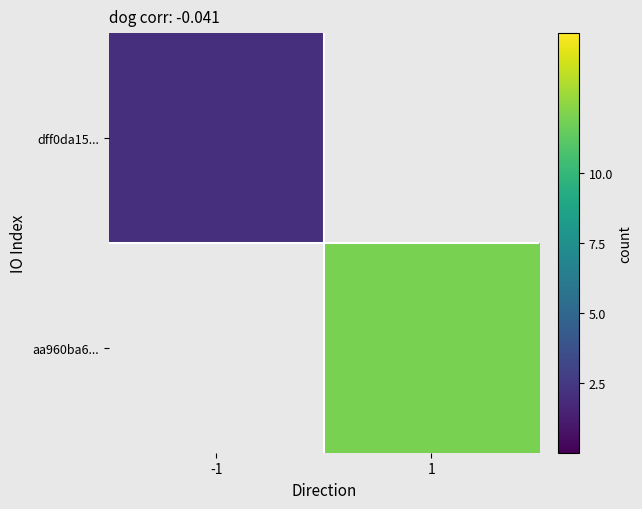

True or false: dff0da15... has a value of 2.0 at -1.

True